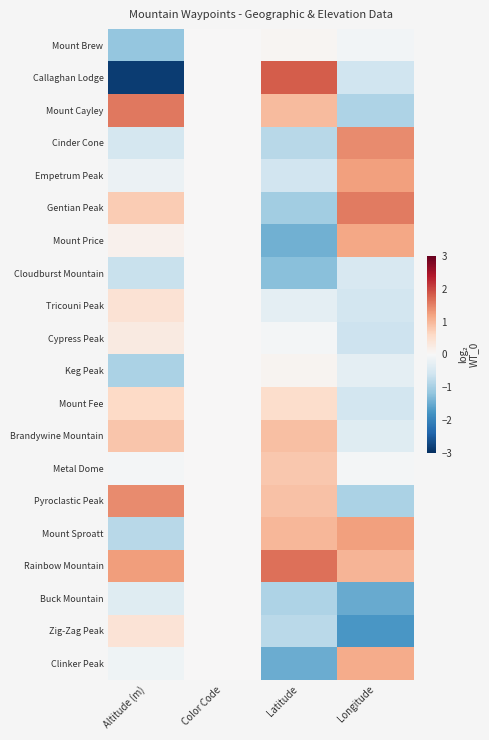

Between Color Code and Longitude, which is larger?

Color Code